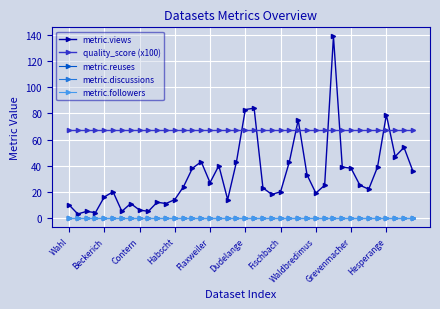

Is this an area chart (filled region under the line)?

No